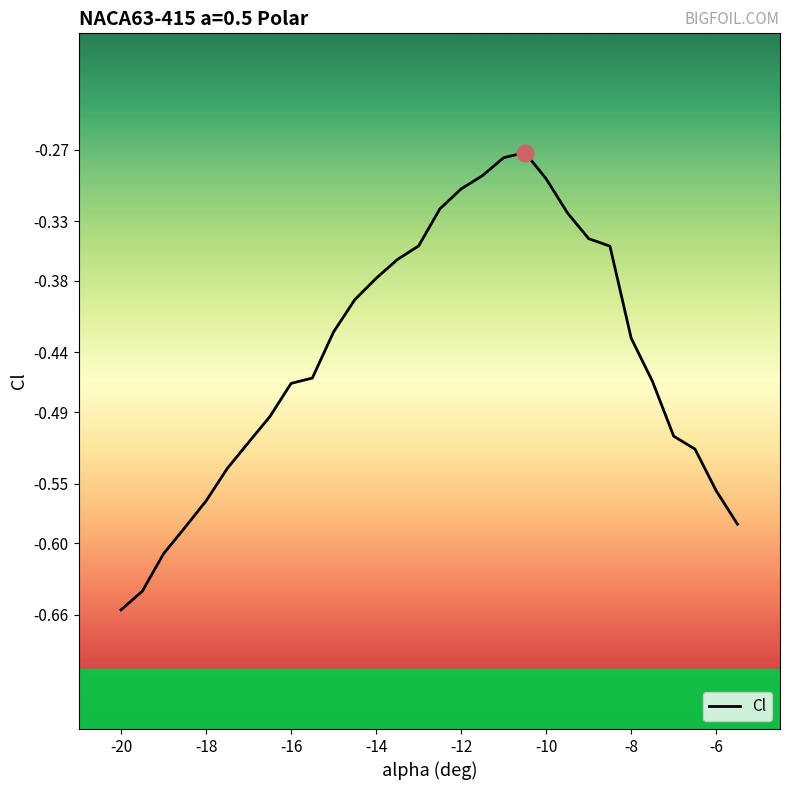

The chart shows a value of -0.2 at 17. True or false?

False